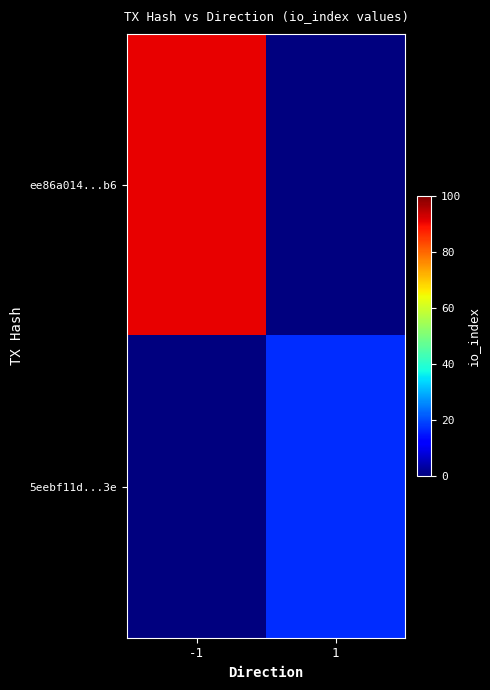

What is the total value across all series at -1?

91